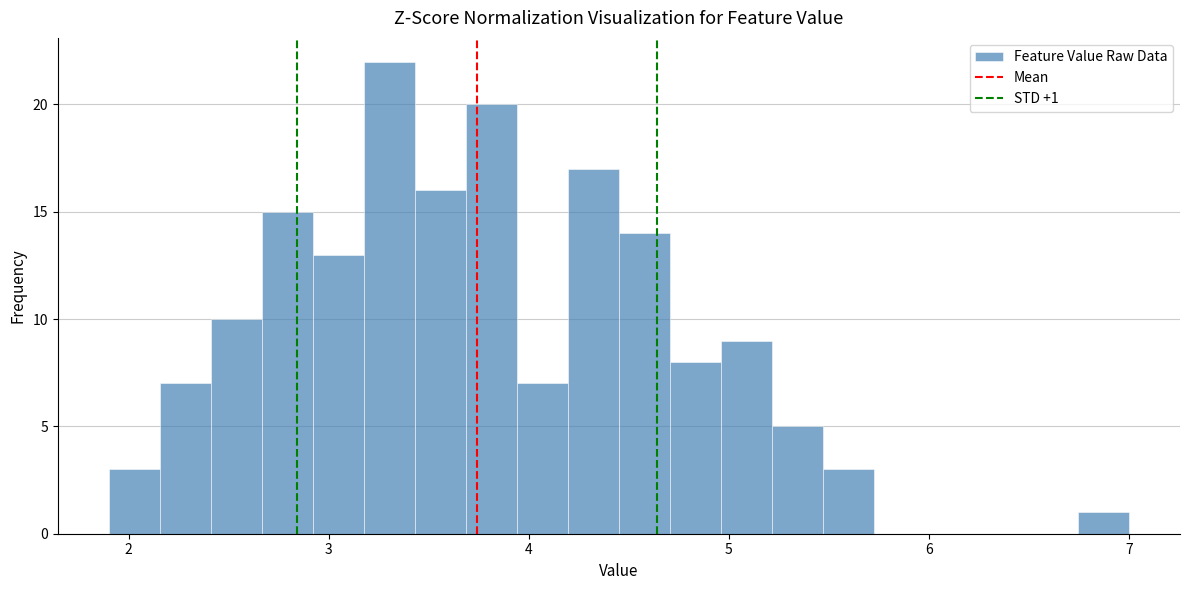

Read against the x-axis, roughly where is the centre of the tallest bar?

3.3